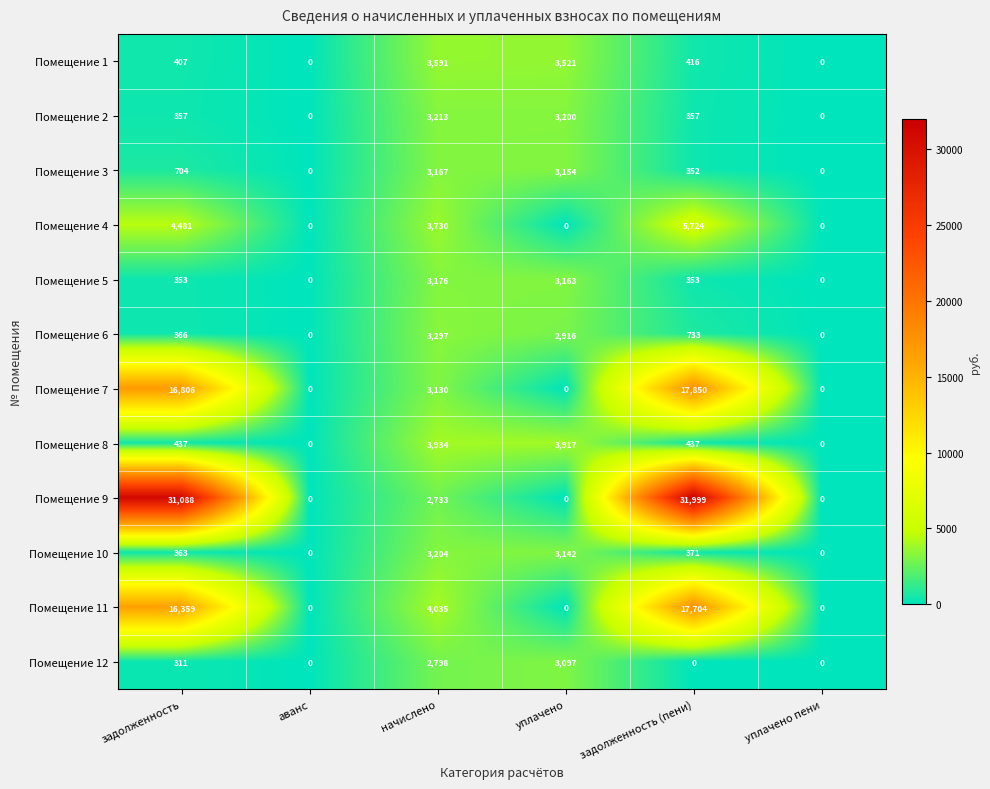

Between начислено and уплачено пени, which series saw the biggest shift?

Помещение 11